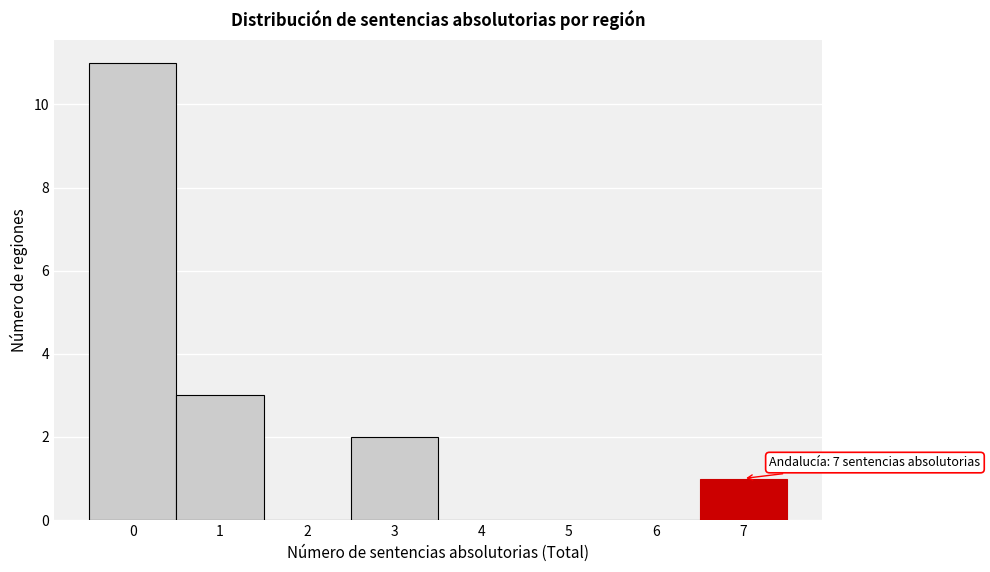

Over which range of the x-axis is the bar tallest?

-0.5 to 0.5